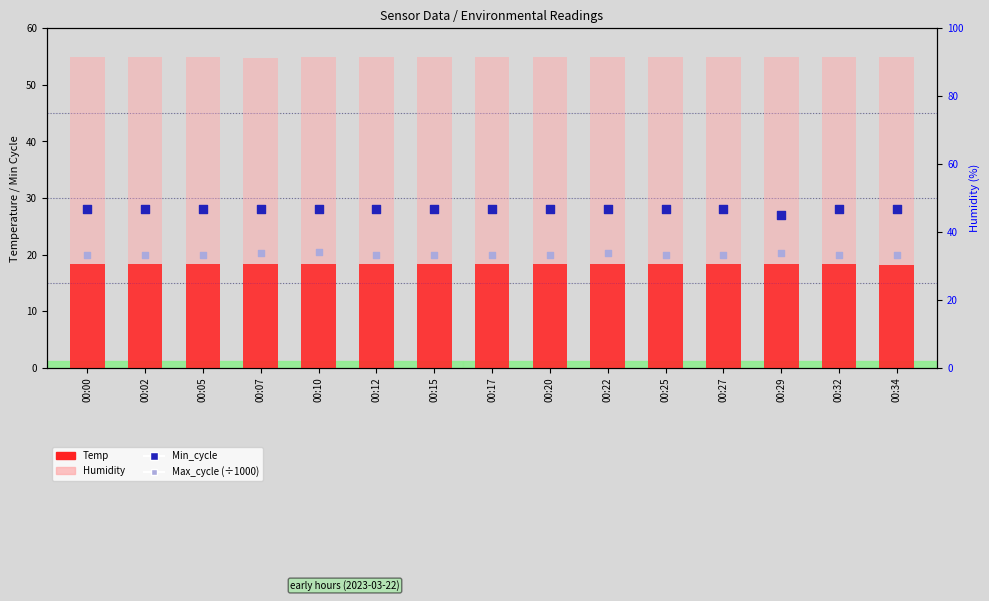

At which category is the sum across all series the highest?

00:10